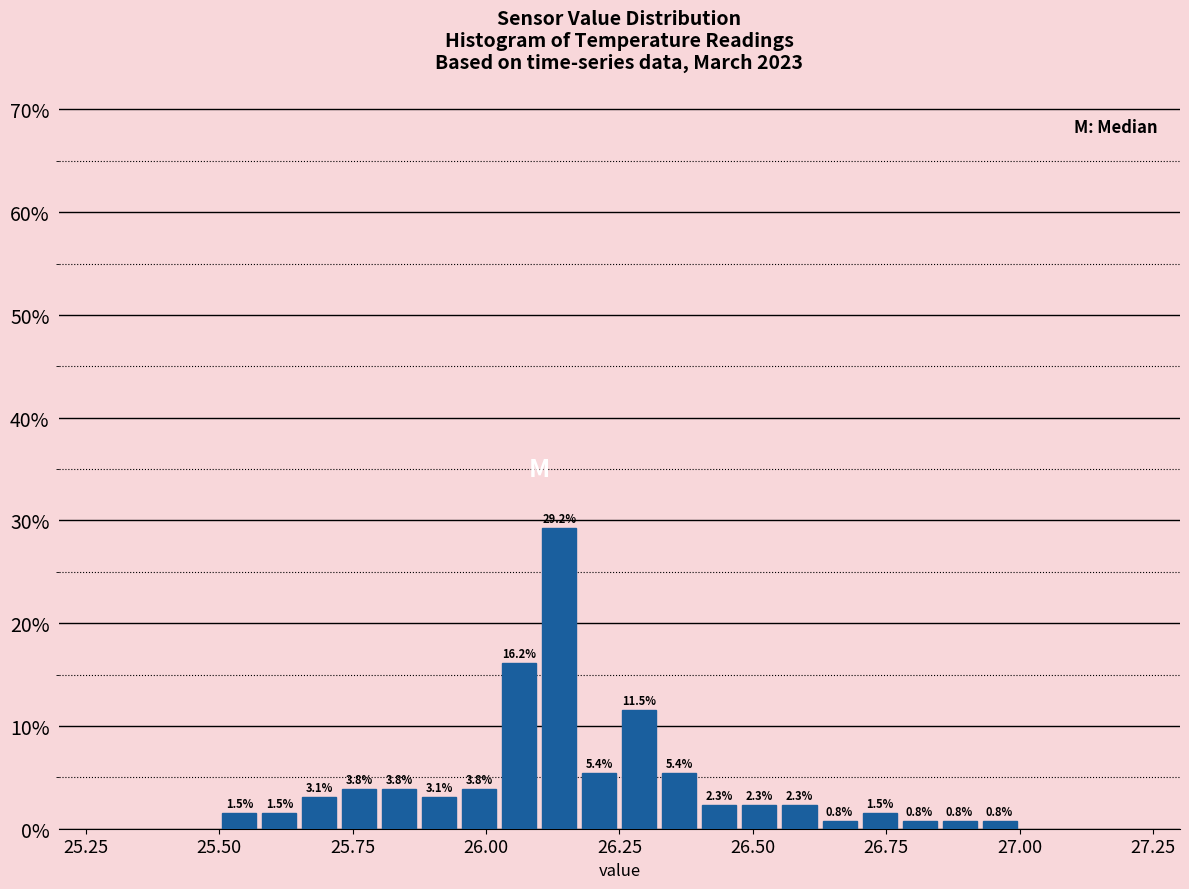

Around what value on the x-axis is the tallest bar? Give the approximate position of its centre, as read against the axis.

26.15